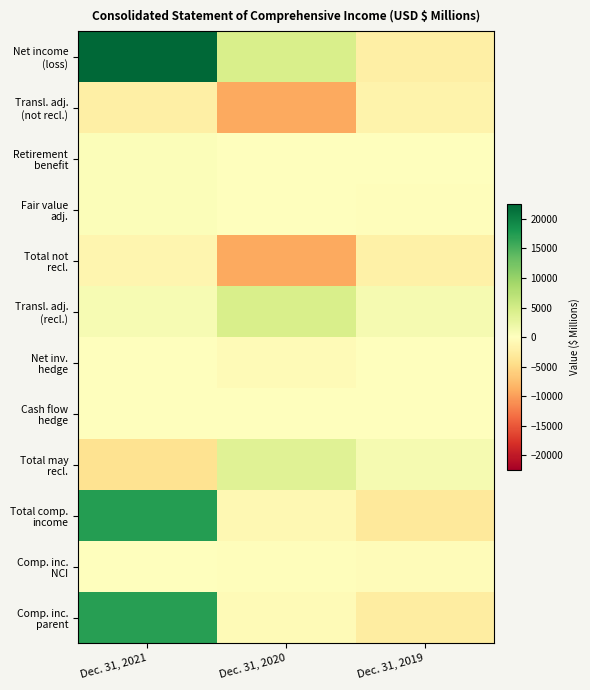

Rank the series by their maximum value, from highest to lowest.

Net income (loss), Total comp. income, Comp. inc. parent, Transl. adj. (recl.), Total may recl., Retirement benefit, Fair value adj., Cash flow hedge, Comp. inc. NCI, Net inv. hedge, Total not recl., Transl. adj. (not recl.)